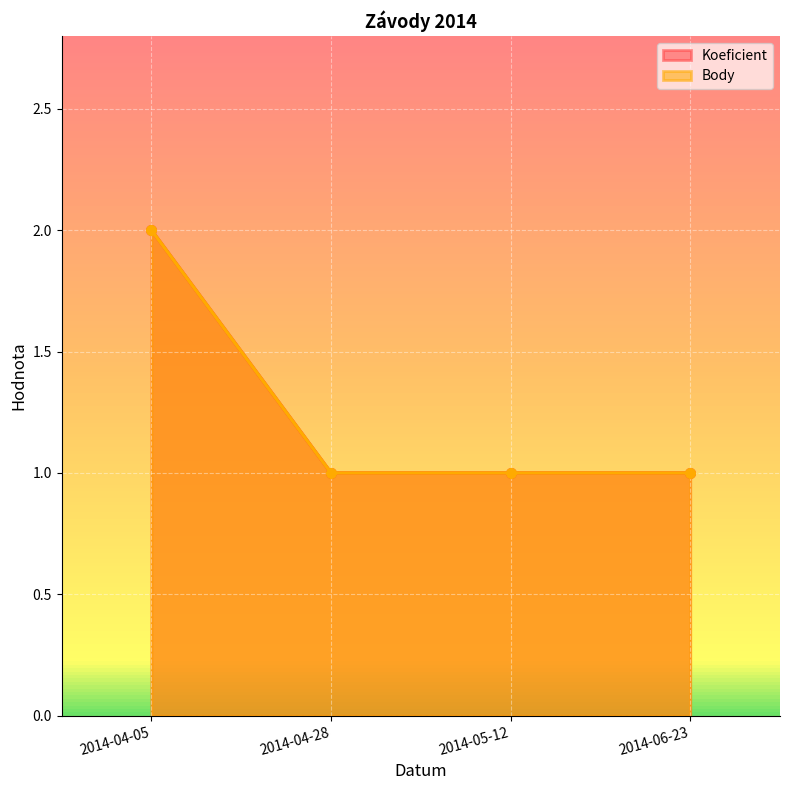

Reading left to right, what are all the values shown in this chart?

Koeficient: 2014-04-05=2	2014-04-28=1	2014-05-12=1	2014-06-23=1
Body: 2014-04-05=2	2014-04-28=1	2014-05-12=1	2014-06-23=1